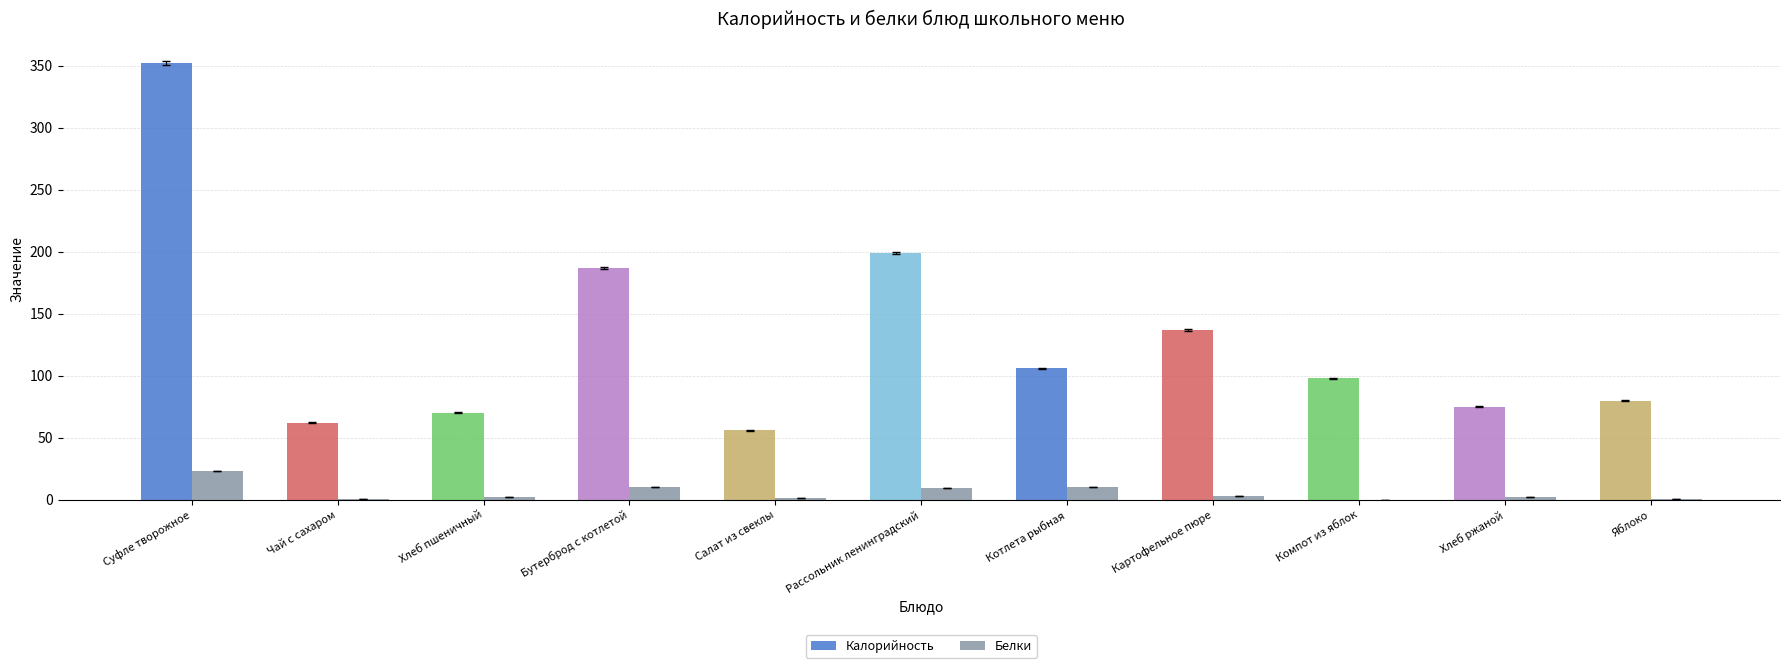

What is the sum of all Калорийность values?

1422.1